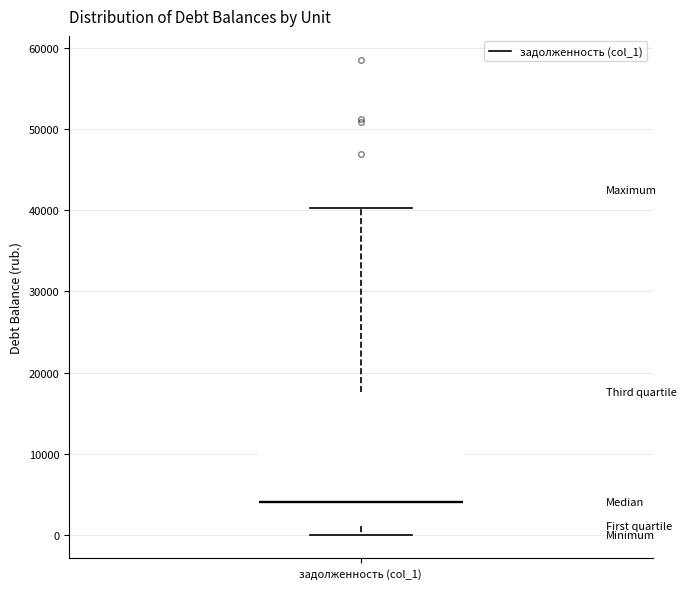

Where does the median line of the box for задолженность (col_1) sit on the y-axis? The values are not printed on the chart, so give them approximately, as read against the axis.

4000